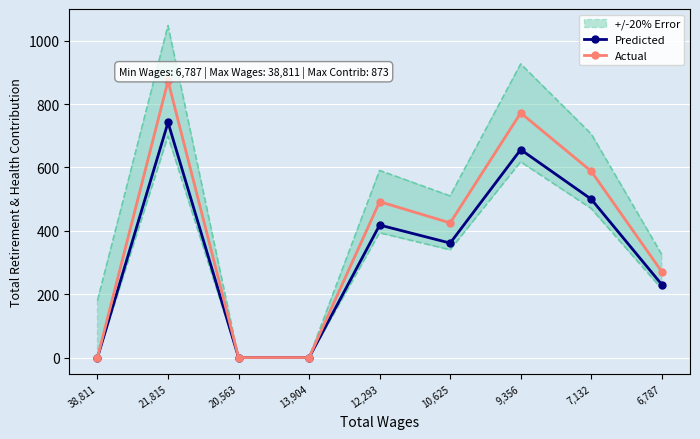

The value of Actual at 12,293 is 138.7. True or false?

False